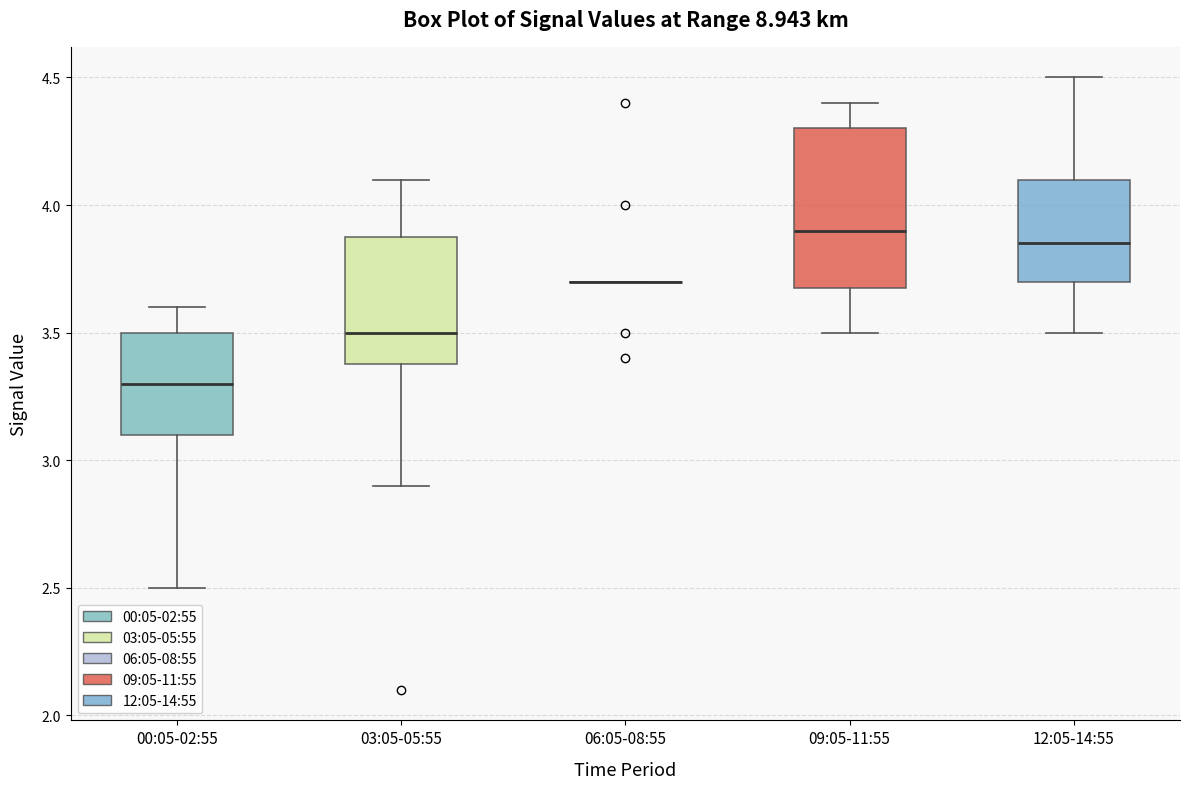

Comparing the boxes themselves (not the whiskers), which one is the tallest?

09:05-11:55